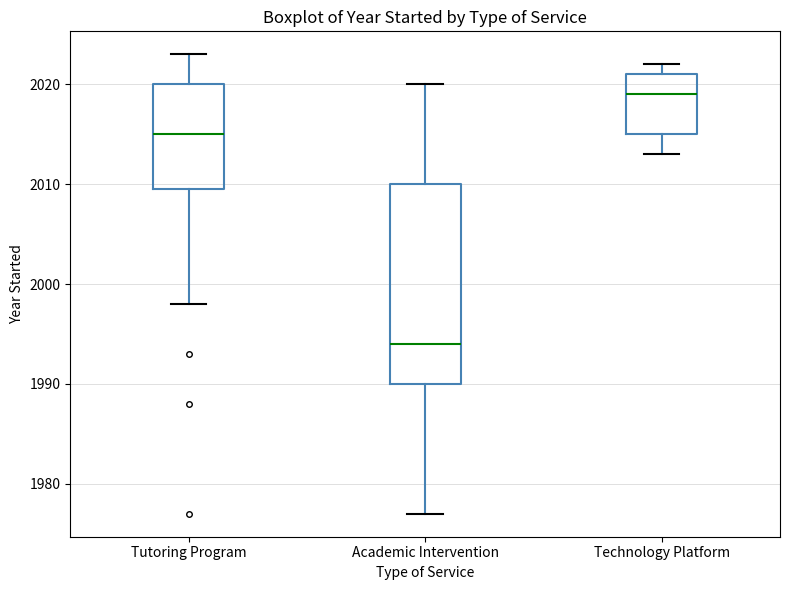

Reading left to right, transcribe this box plot: for each box, give where its median line is, the range the box spans, and where its two whiskers end, as read against the y-axis. The values are not printed on the chart, so give them approximately, as read against the axis.

Tutoring Program: median 2015, box 2010 to 2020, whiskers 1998 to 2023
Academic Intervention: median 1994, box 1990 to 2010, whiskers 1977 to 2020
Technology Platform: median 2019, box 2015 to 2021, whiskers 2013 to 2022